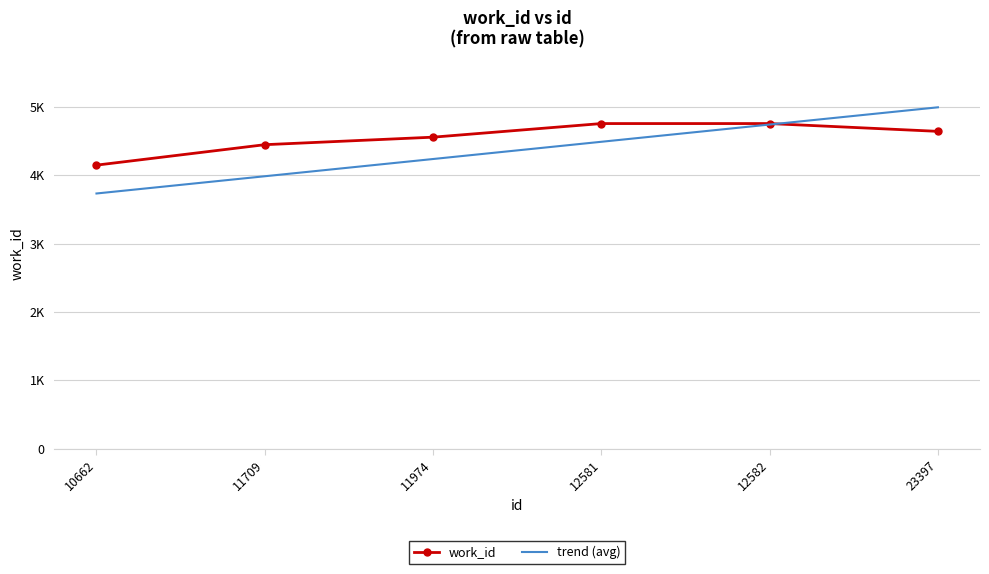

What are all the series names shown in the legend?

work_id, trend (avg)